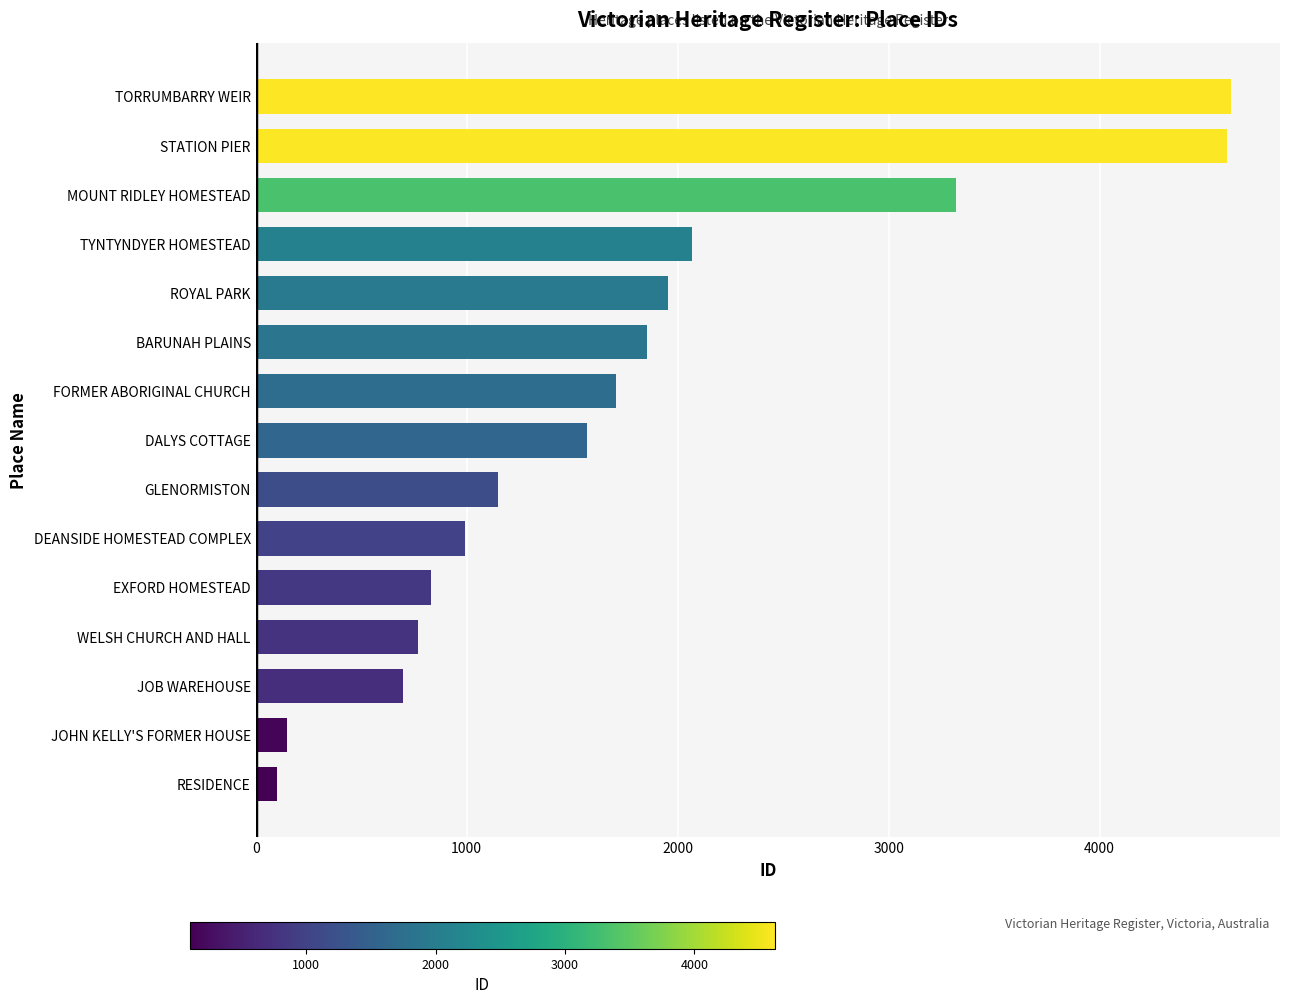

What is the sum of all values?

26401